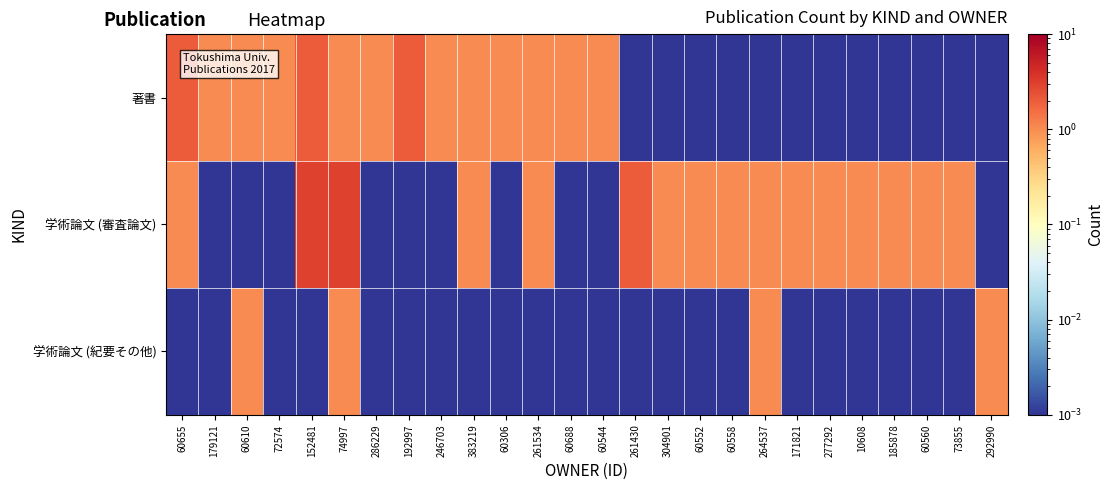

What is the maximum value shown in the chart?

3.0